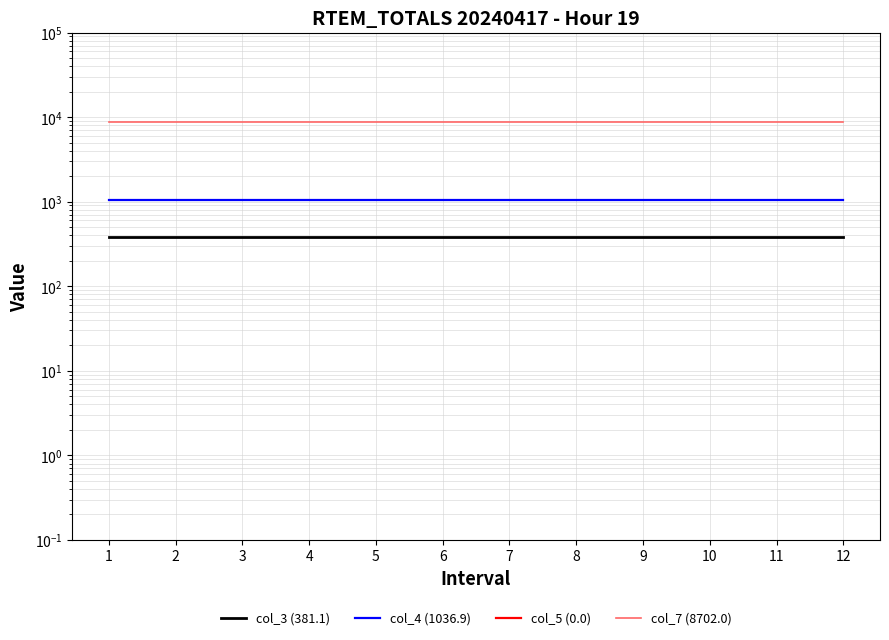

True or false: col_5 (0.0) has more than 1 interior local peaks.

False